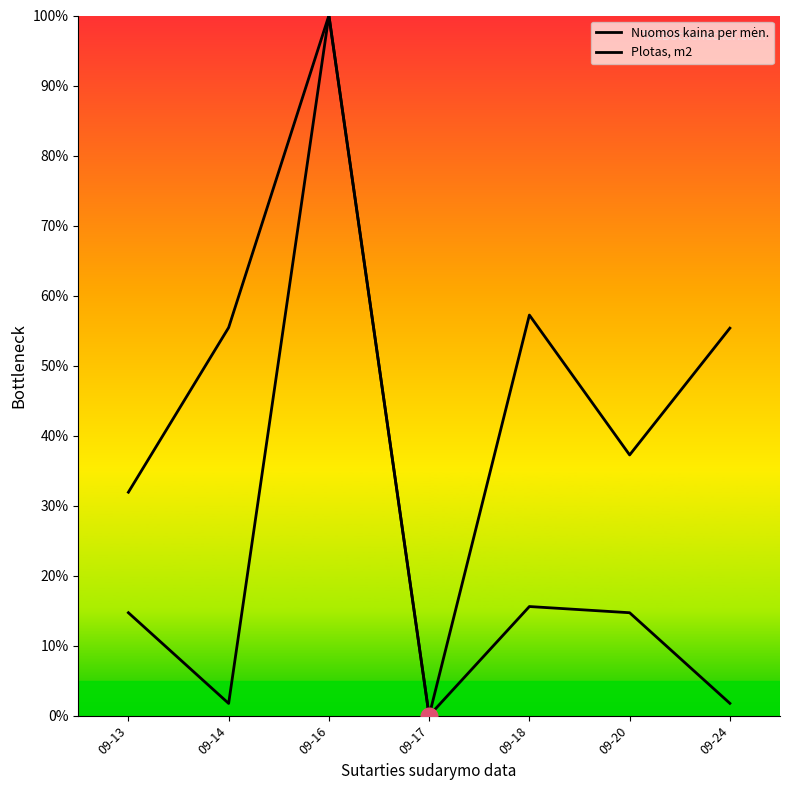

At which category is the sum across all series the highest?

09-16